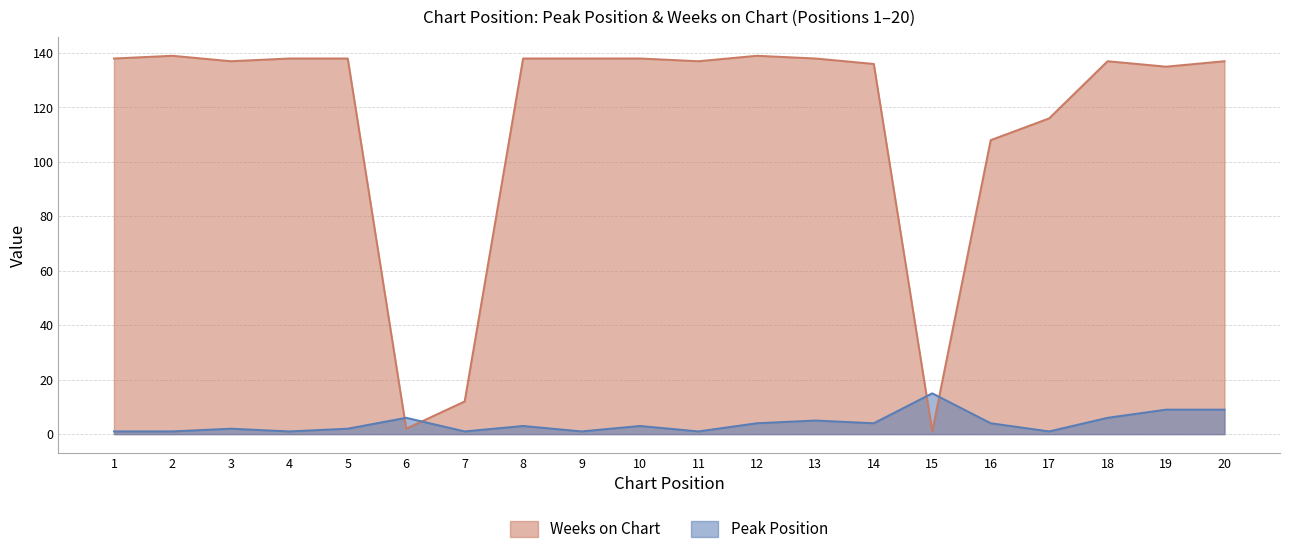

At which label is Peak Position closest to 8?

19